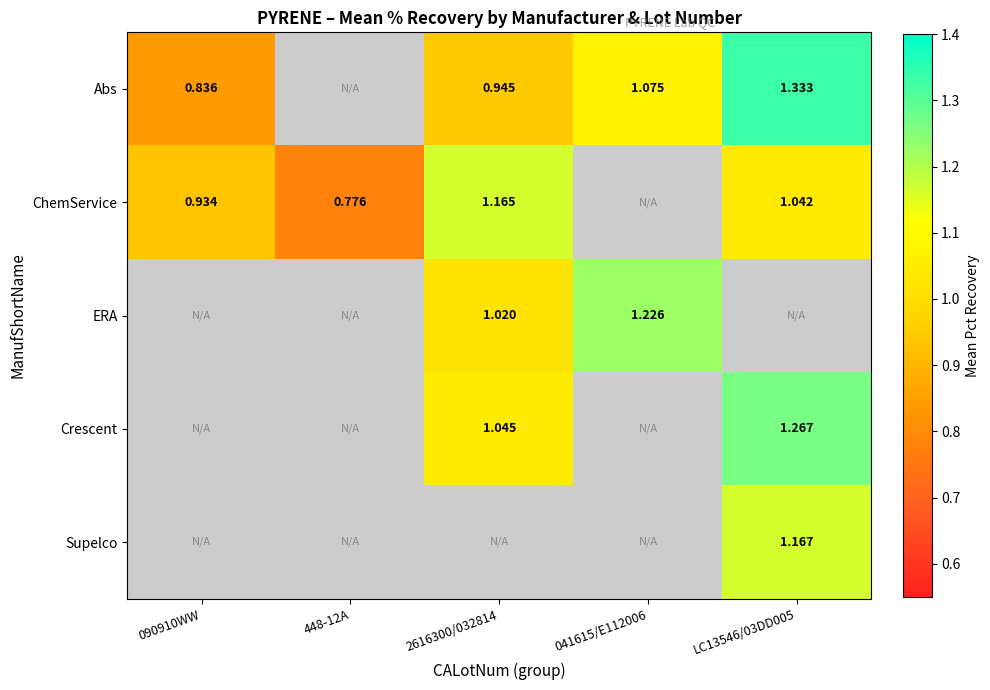

Between LC13546/03DD005 and 2616300/032814, which is larger?

LC13546/03DD005